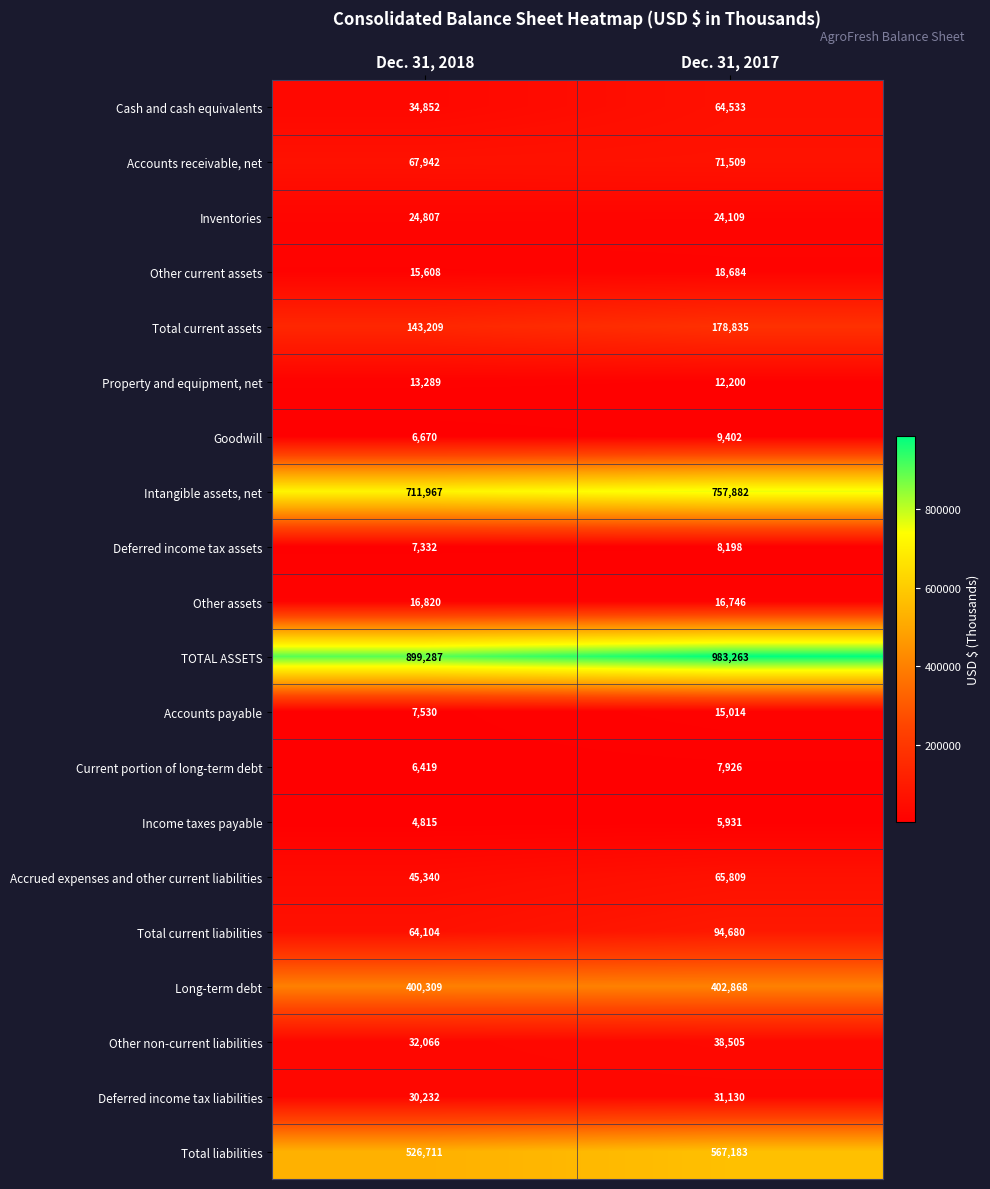

Is the value of Property and equipment, net at Dec. 31, 2018 greater than the value of Goodwill at Dec. 31, 2018?

Yes